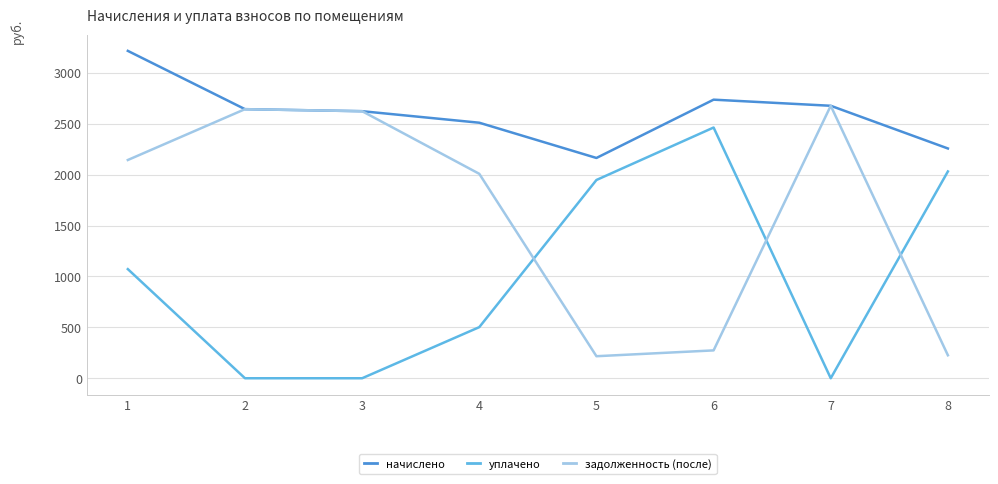

The value of уплачено at 5 is 1948.0. True or false?

True